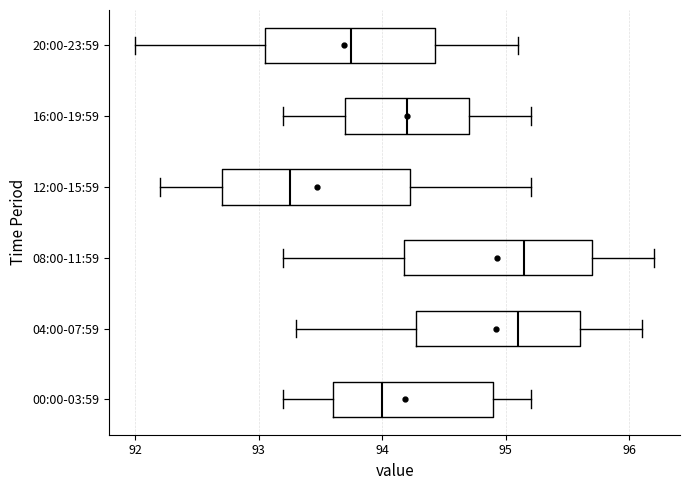

Reading bottom to top, transcribe this box plot: for each box, give where its median line is, the range the box spans, and where its two whiskers end, as read against the x-axis. The values are not printed on the chart, so give them approximately, as read against the axis.

00:00-03:59: median 94.0, box 93.6 to 94.9, whiskers 93.2 to 95.2
04:00-07:59: median 95.1, box 94.3 to 95.6, whiskers 93.3 to 96.1
08:00-11:59: median 95.2, box 94.2 to 95.7, whiskers 93.2 to 96.2
12:00-15:59: median 93.3, box 92.7 to 94.2, whiskers 92.2 to 95.2
16:00-19:59: median 94.2, box 93.7 to 94.7, whiskers 93.2 to 95.2
20:00-23:59: median 93.8, box 93.1 to 94.4, whiskers 92.0 to 95.1